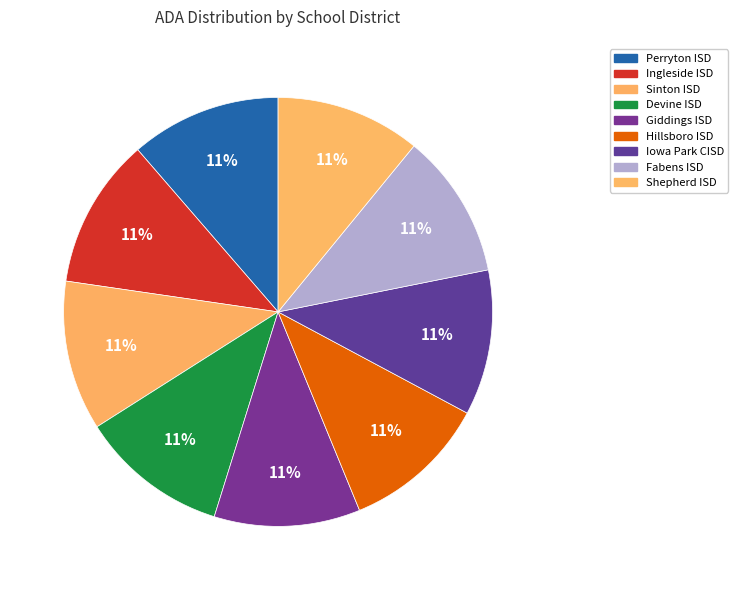

Is it true that Hillsboro ISD is 1% of the pie?

False